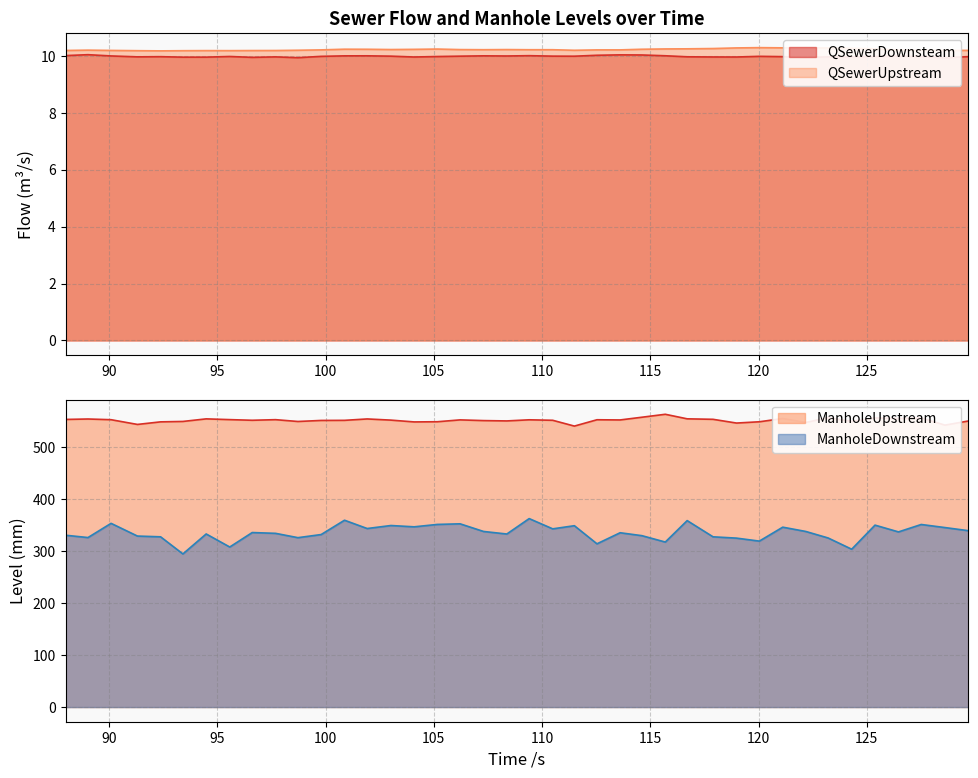

What is the smallest value displayed?

9.9